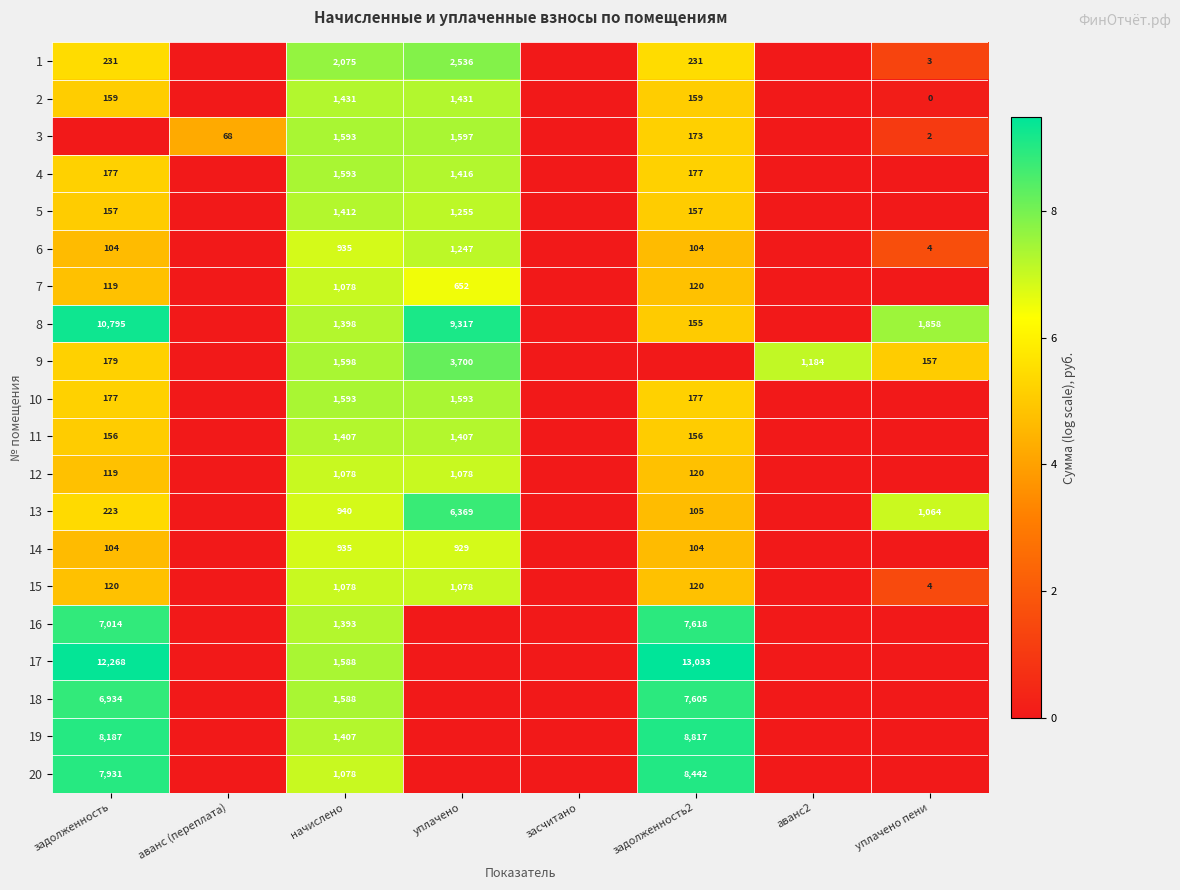

What is the spread (max minus min) of values at начислено?

1140